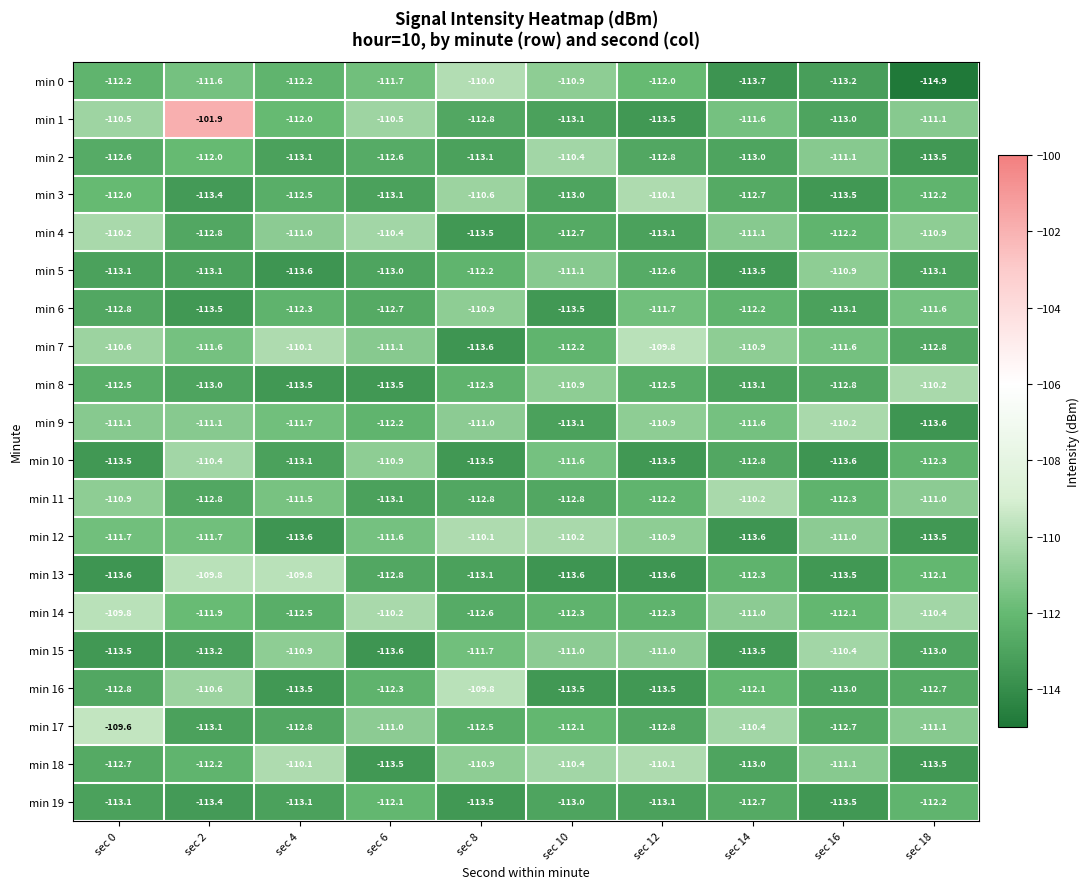

What value does the min 2 series have at sec 10?

-110.4